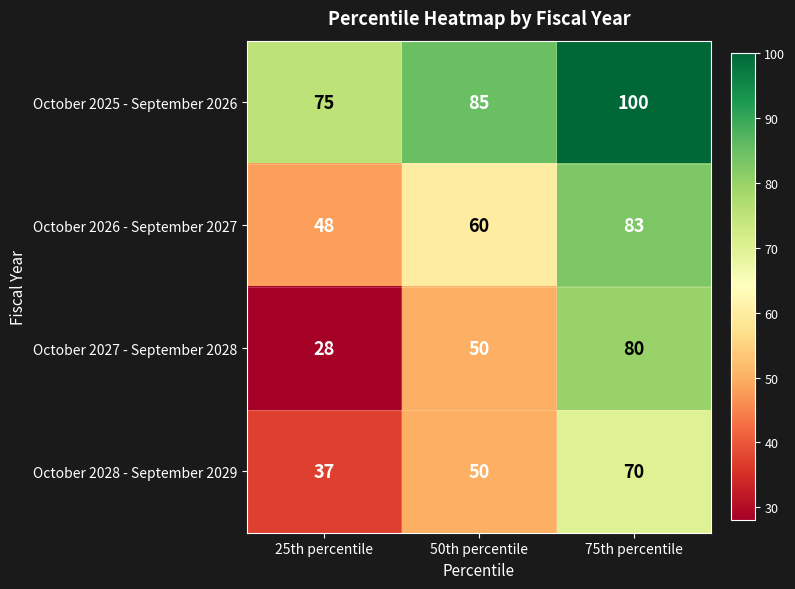

What is the spread (max minus min) of values at 75th percentile?

30